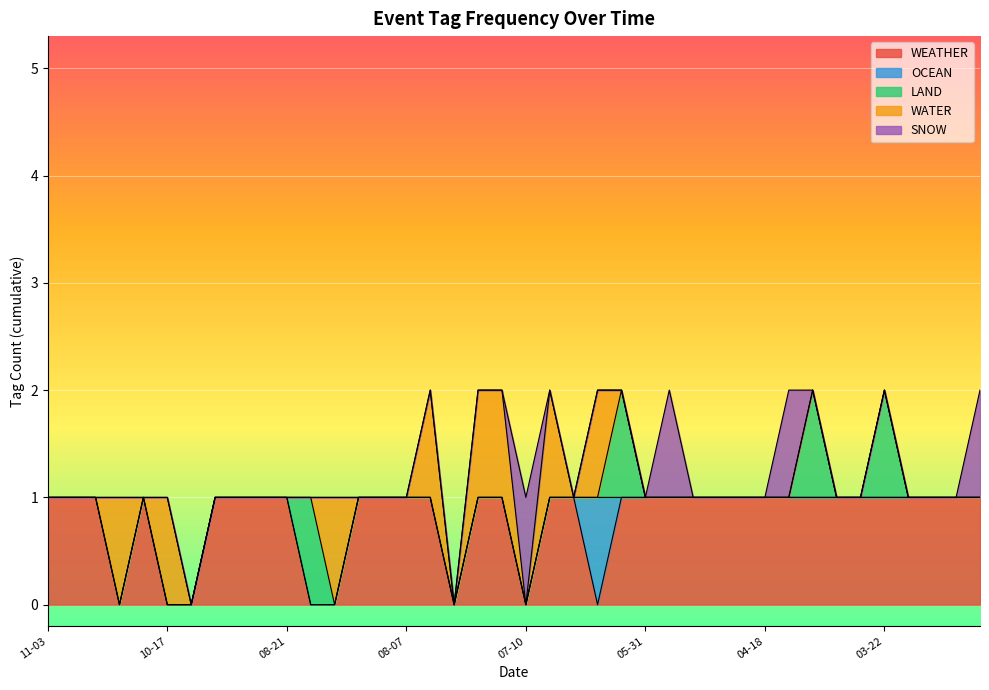

What is the difference between the maximum and second lowest values in the WATER series?

1